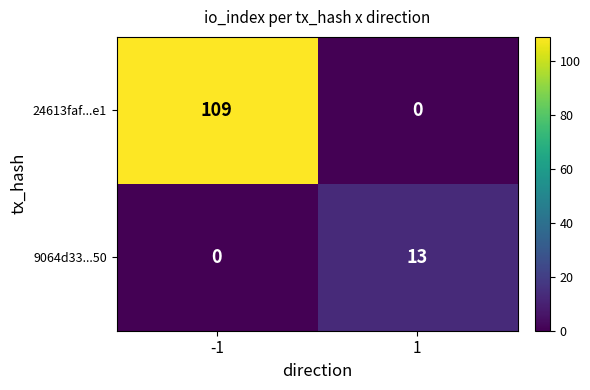

What is the sum of all 9064d33...50 values?

13